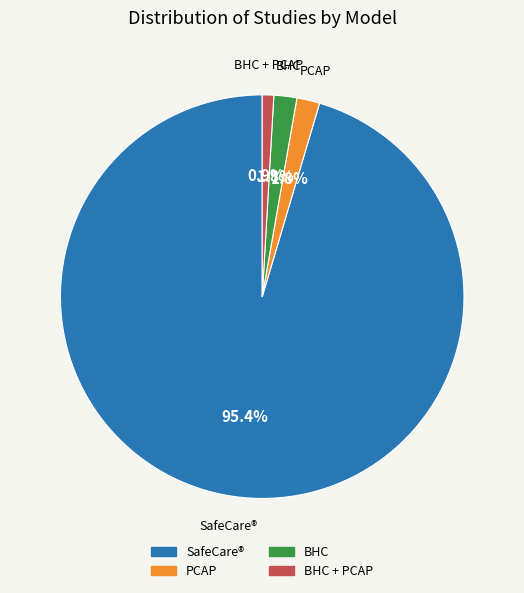

Does any single category account for the majority?

Yes